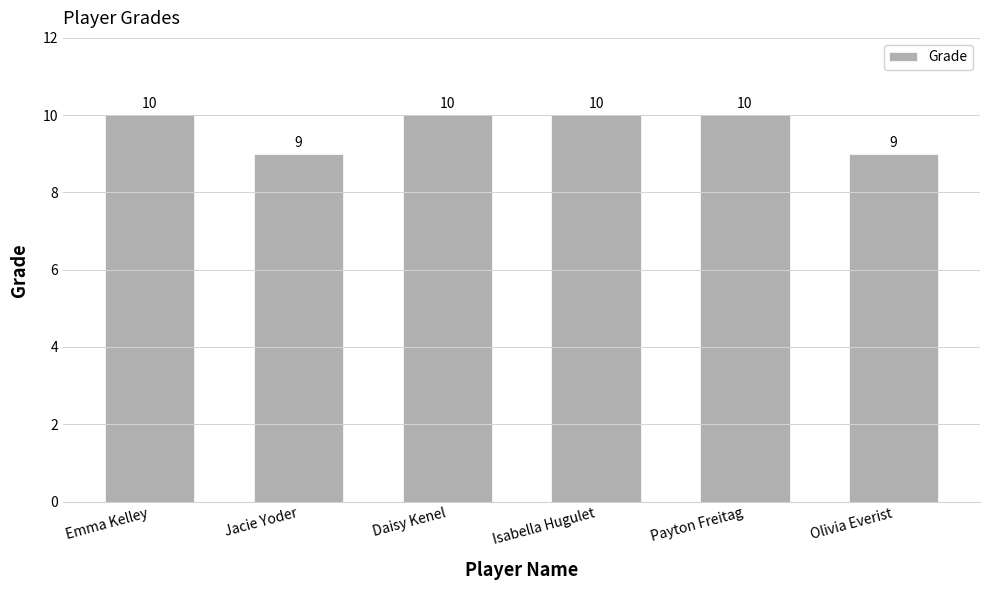

What is the greatest value displayed?

10